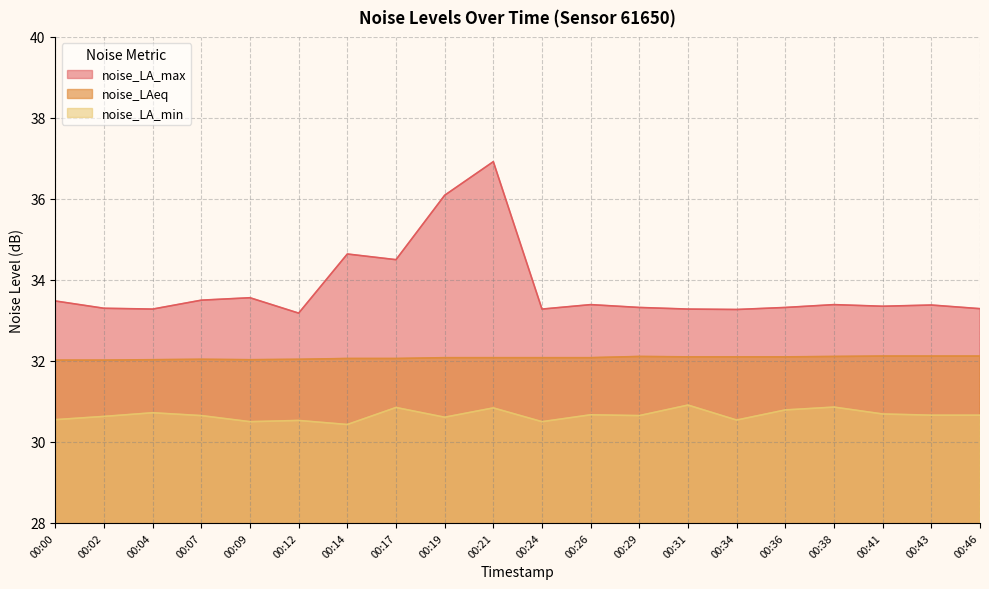

What is the value of the noise_LAeq point at the 2nd from the left?

32.0